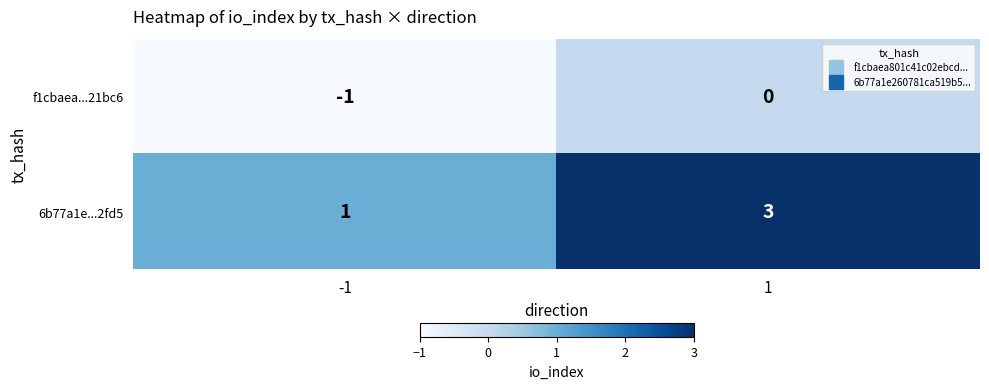

At 1, list the series in order from smallest to largest.

f1cbaea...21bc6, 6b77a1e...2fd5